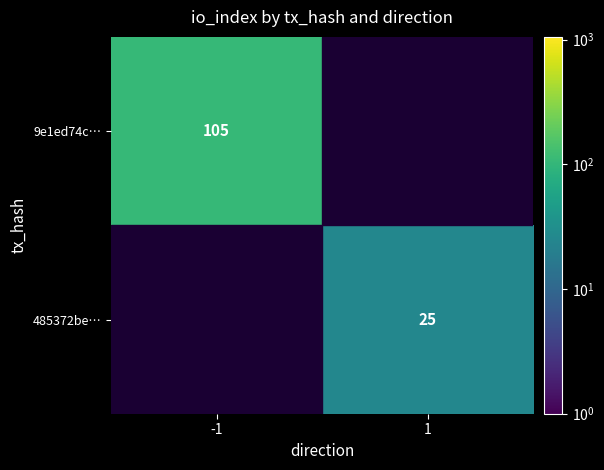

The value of 9e1ed74c… at -1 is 170. True or false?

False